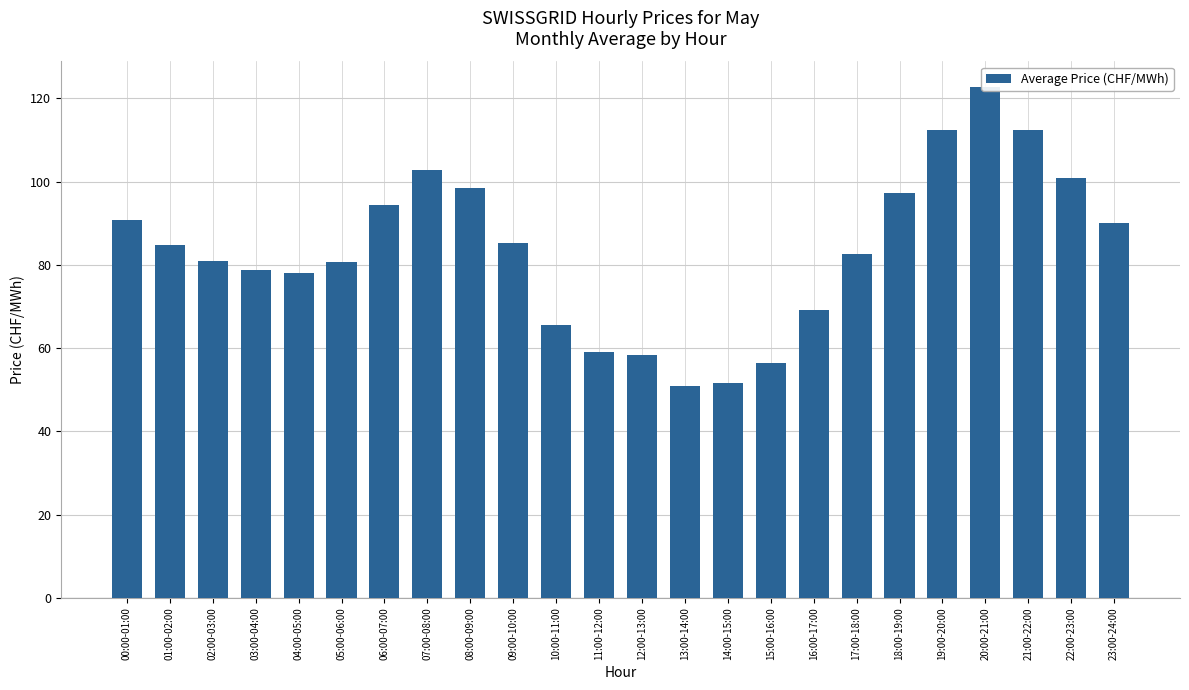

Rank the categories by value from lowest to highest.

13:00-14:00, 14:00-15:00, 15:00-16:00, 12:00-13:00, 11:00-12:00, 10:00-11:00, 16:00-17:00, 04:00-05:00, 03:00-04:00, 05:00-06:00, 02:00-03:00, 17:00-18:00, 01:00-02:00, 09:00-10:00, 23:00-24:00, 00:00-01:00, 06:00-07:00, 18:00-19:00, 08:00-09:00, 22:00-23:00, 07:00-08:00, 21:00-22:00, 19:00-20:00, 20:00-21:00